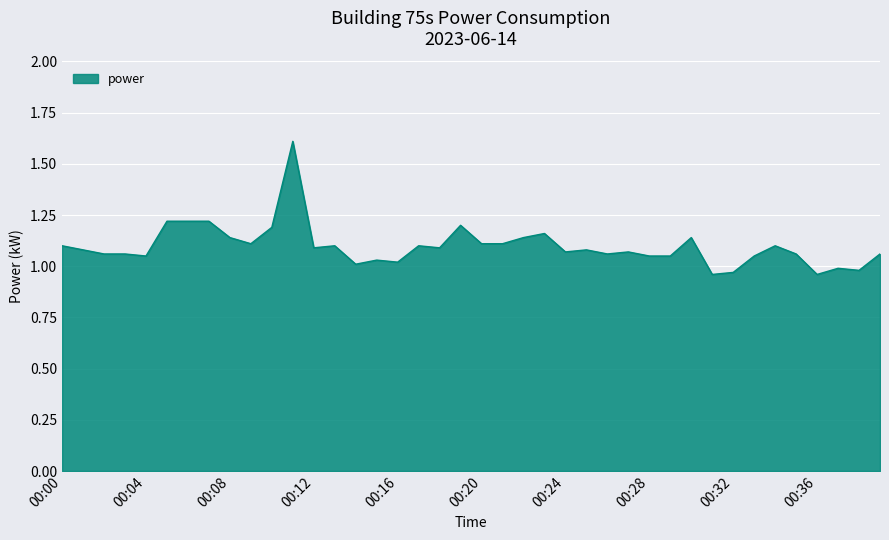

Does the chart display data point markers on the line(s)?

No